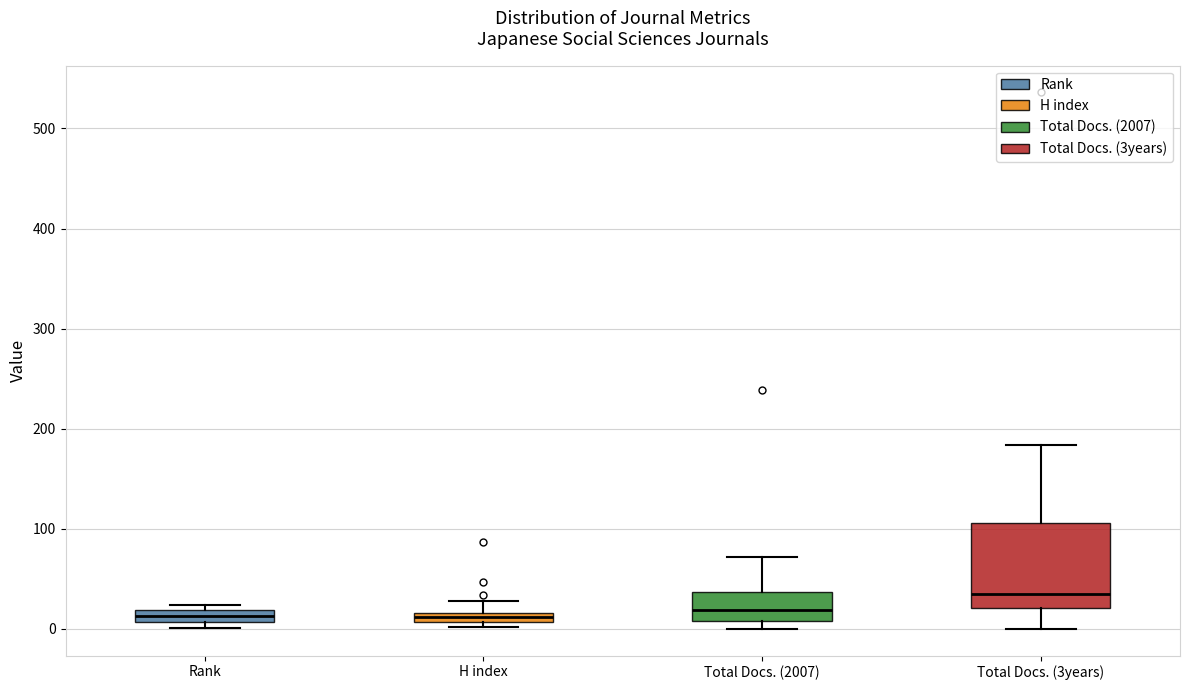

Comparing the boxes themselves (not the whiskers), which one is the tallest?

Total Docs. (3years)